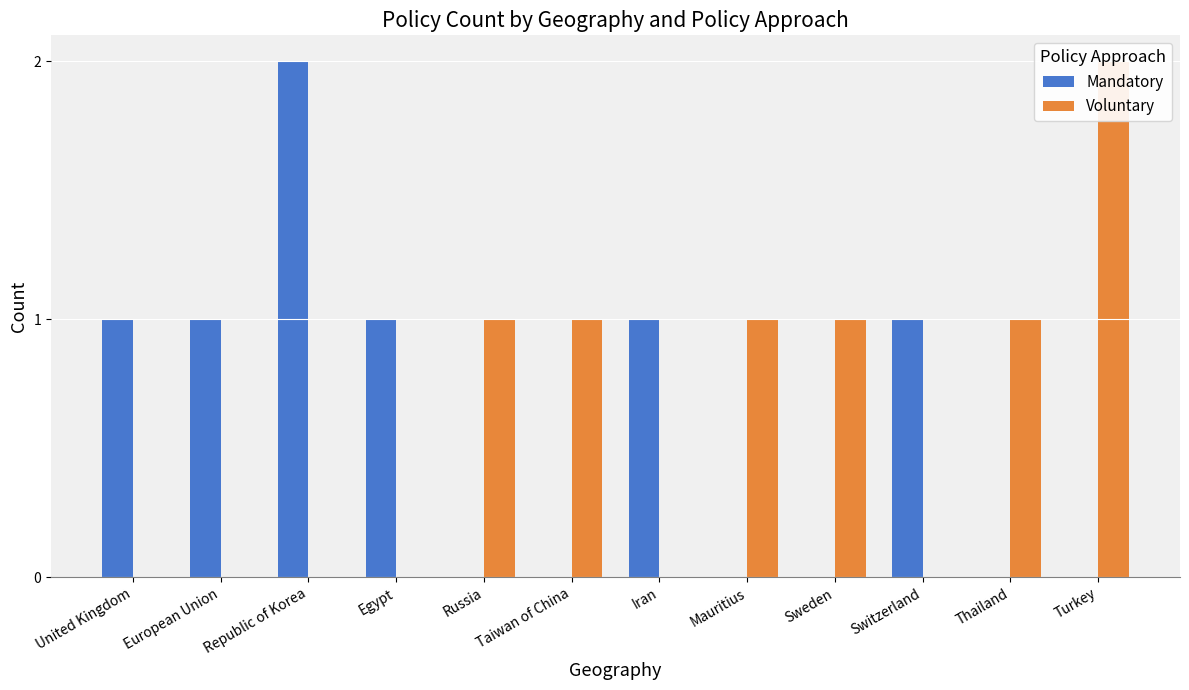

What is the difference between the maximum and second lowest values in the Mandatory series?

2